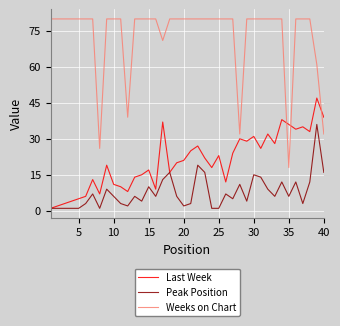

What is the maximum value for Last Week?

47